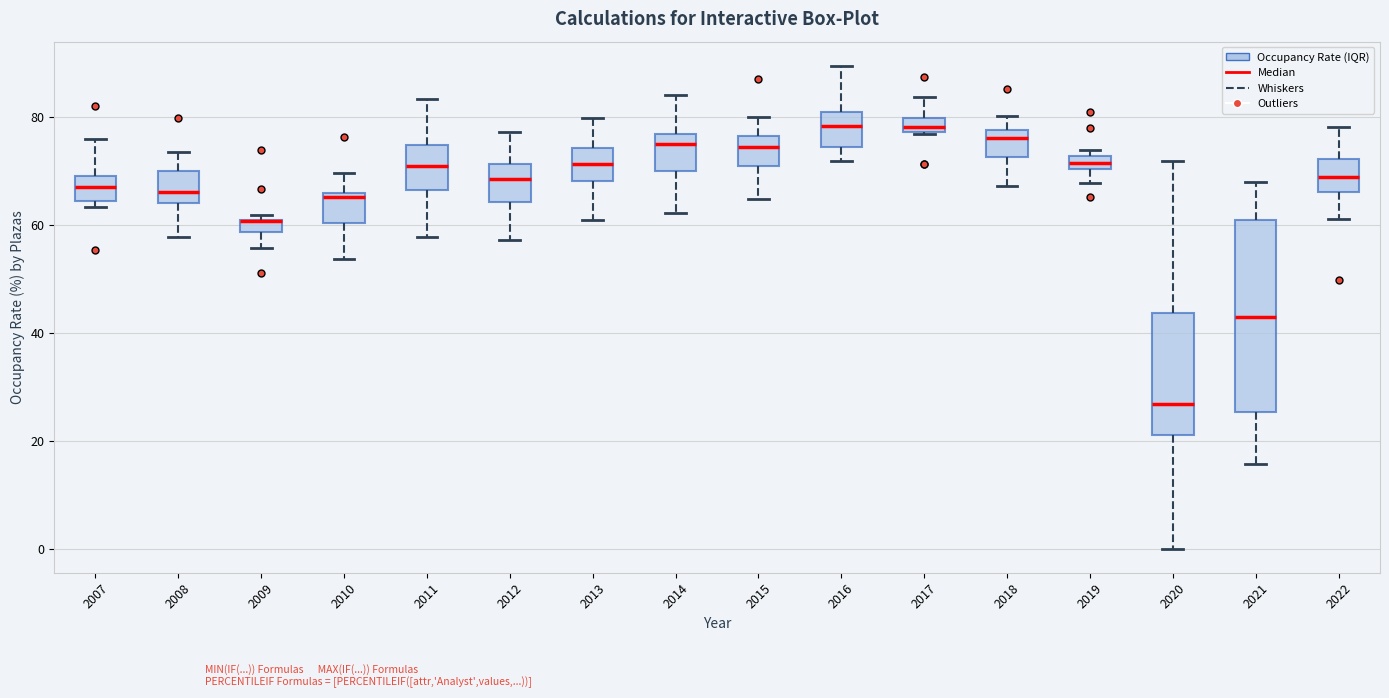

Which box is the tallest, from its lower edge to its upper edge?

2021